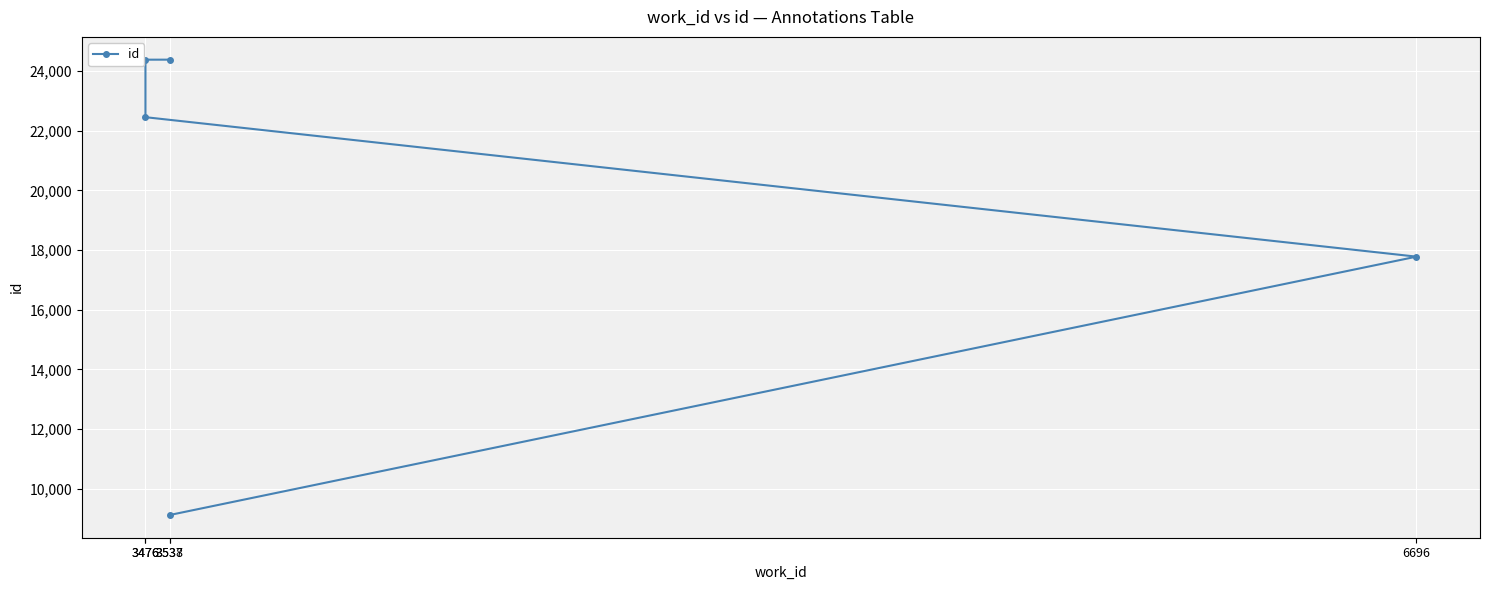

Does the chart display data point markers on the line(s)?

Yes